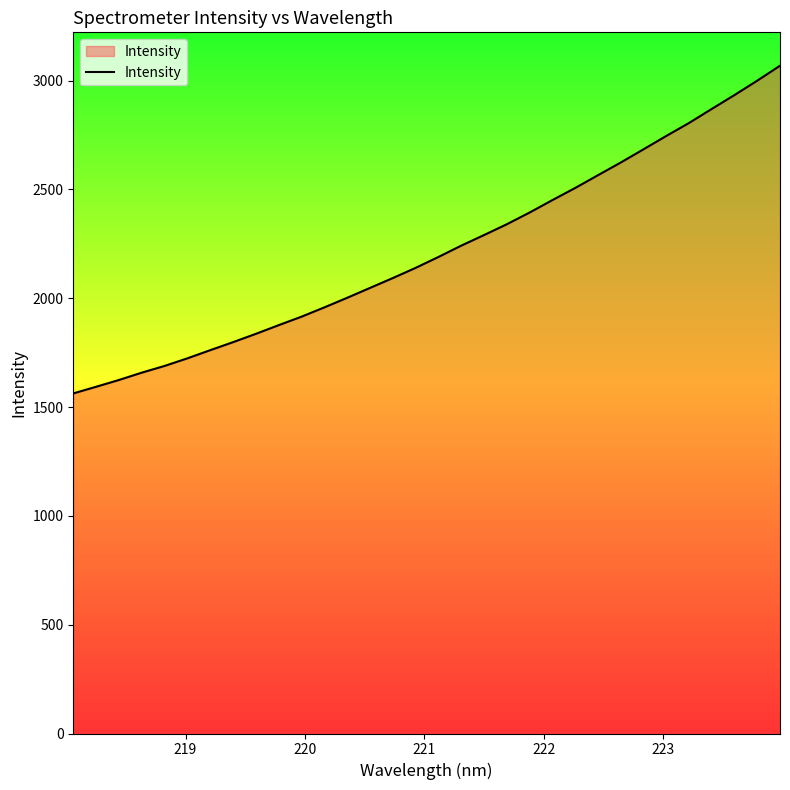

What is the maximum value shown in the chart?

3068.0